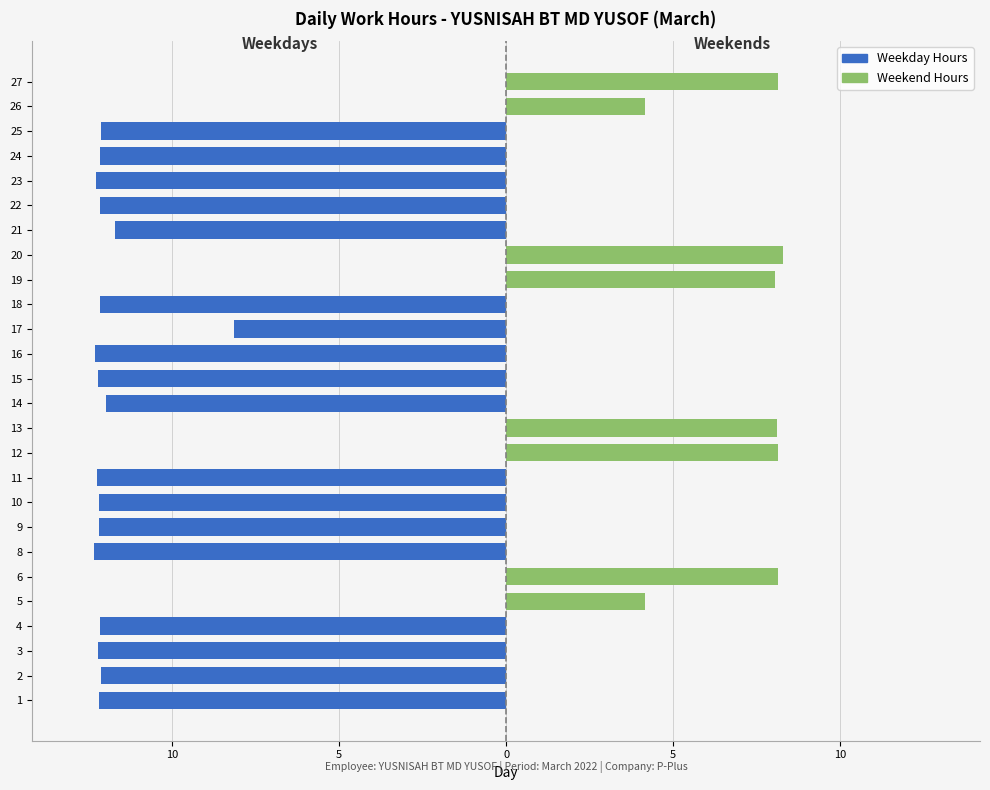

What is the difference between the maximum and minimum values in the Weekend Hours series?

8.3